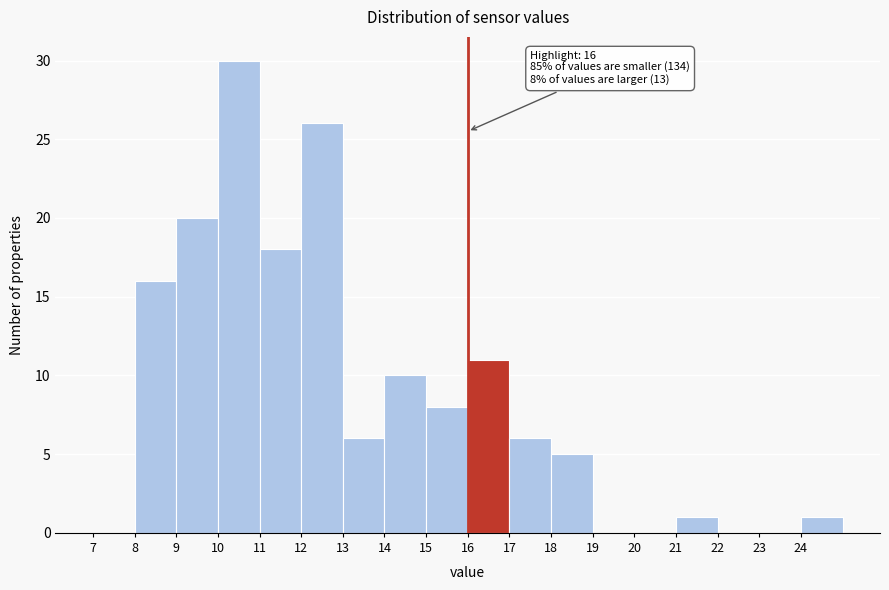

Over which range of the x-axis is the bar tallest?

10 to 11